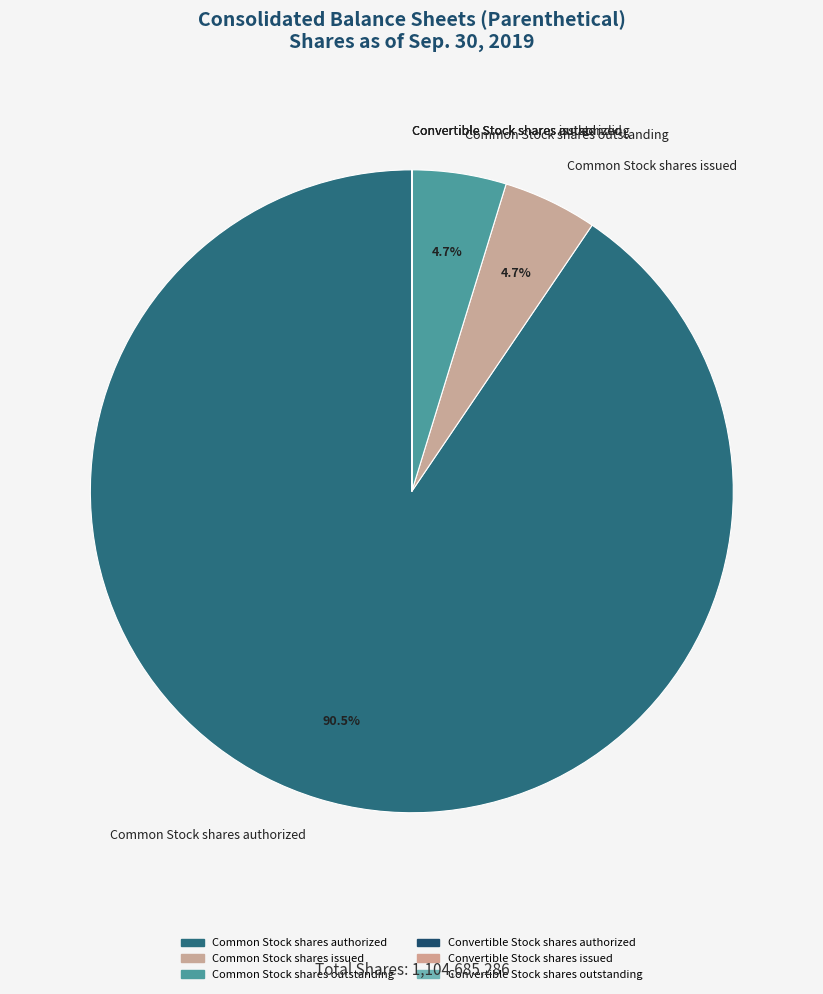

What is the ratio of the value at Common Stock shares issued to the value at Common Stock shares outstanding?

1.0